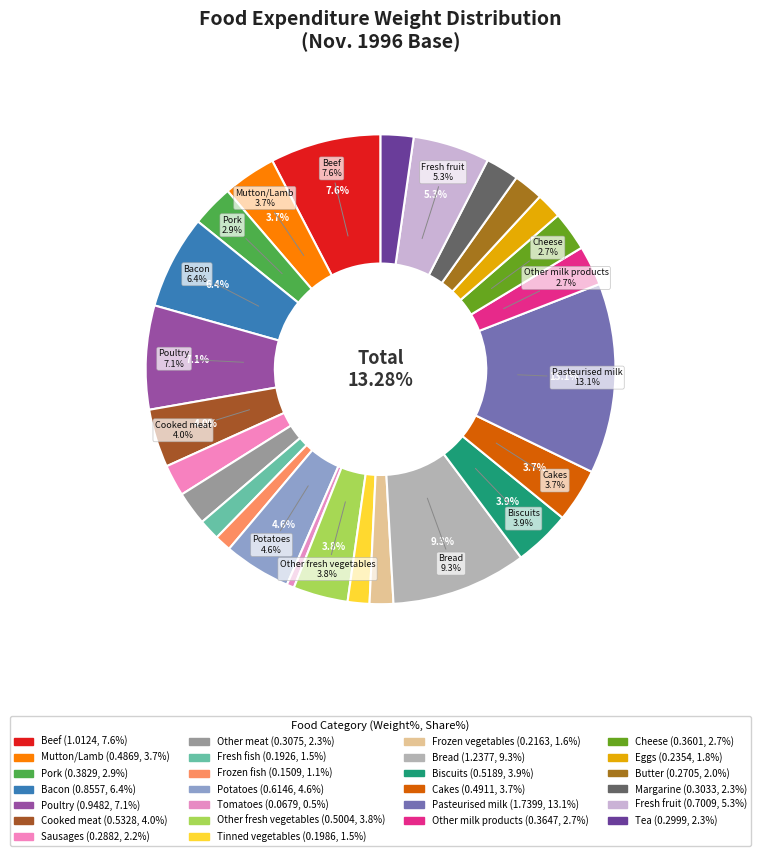

What portion of the pie excludes Eggs?

98.2%